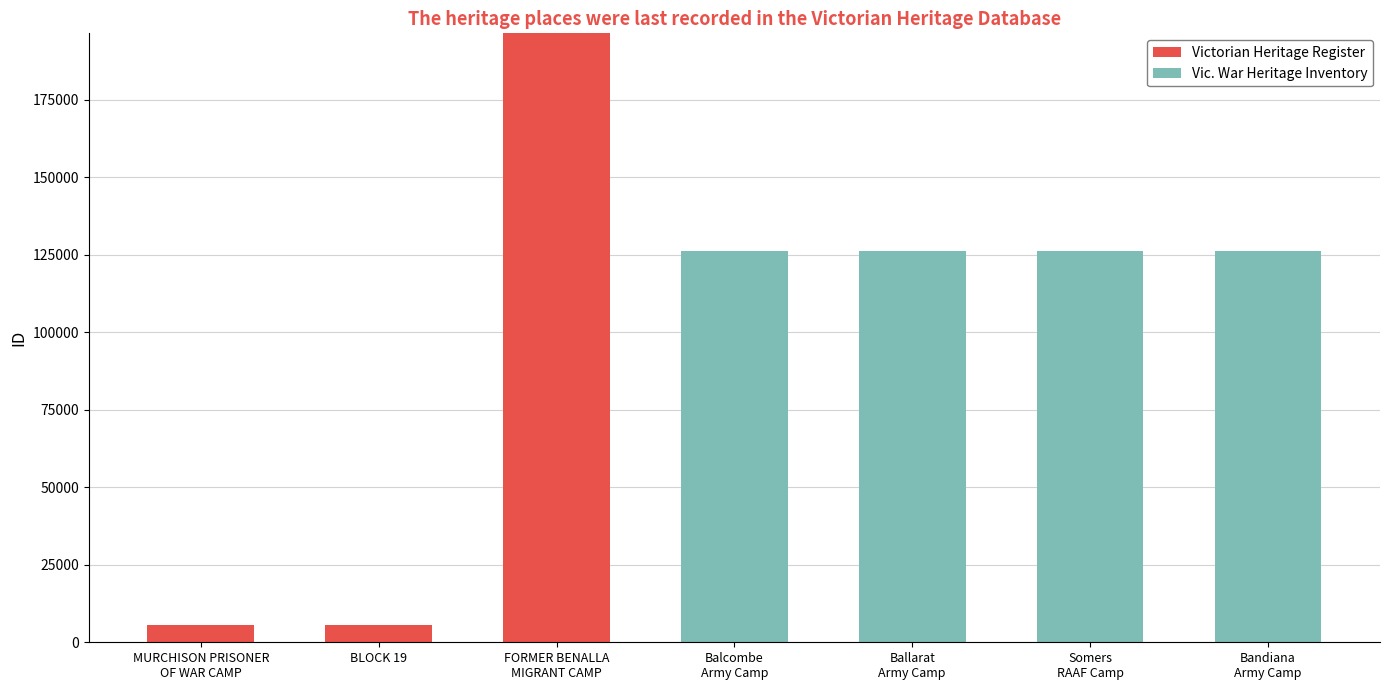

What is the sum of all Victorian Heritage Register values?

207745